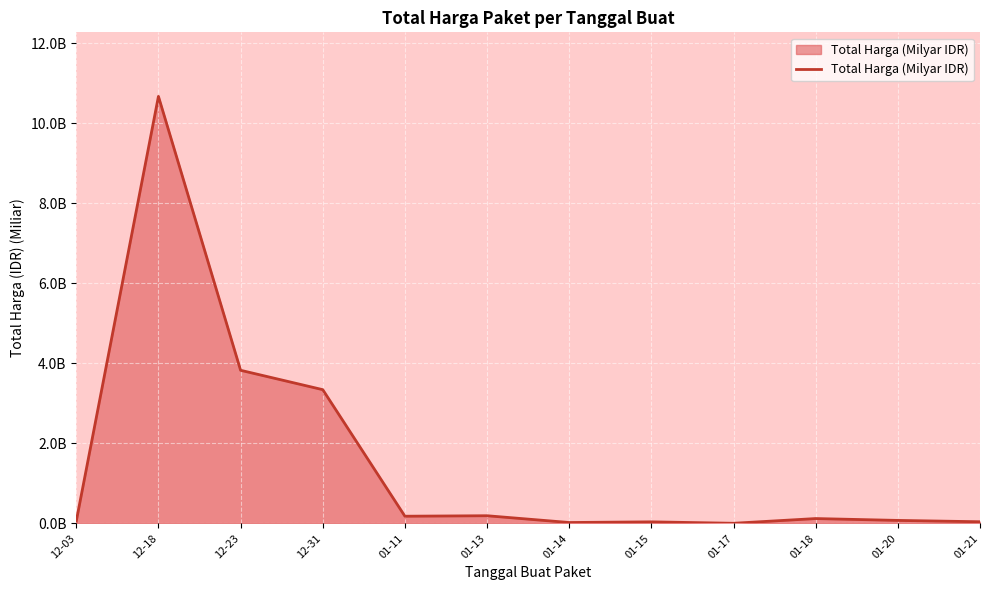

Reading right to left, transcribe all the data shown in this chart.

01-21=0.0	01-20=0.1	01-18=0.1	01-17=0.0	01-15=0.0	01-14=0.0	01-13=0.2	01-11=0.2	12-31=3.3	12-23=3.8	12-18=10.7	12-03=0.1